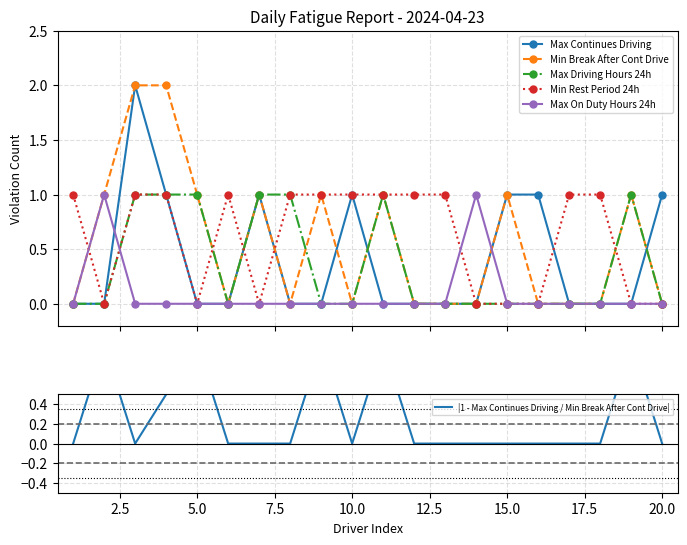

List the series in order of their peak value, lowest first.

Max Driving Hours 24h, Min Rest Period 24h, Max On Duty Hours 24h, |1 - Max Continues Driving / Min Break After Cont Drive|, Max Continues Driving, Min Break After Cont Drive